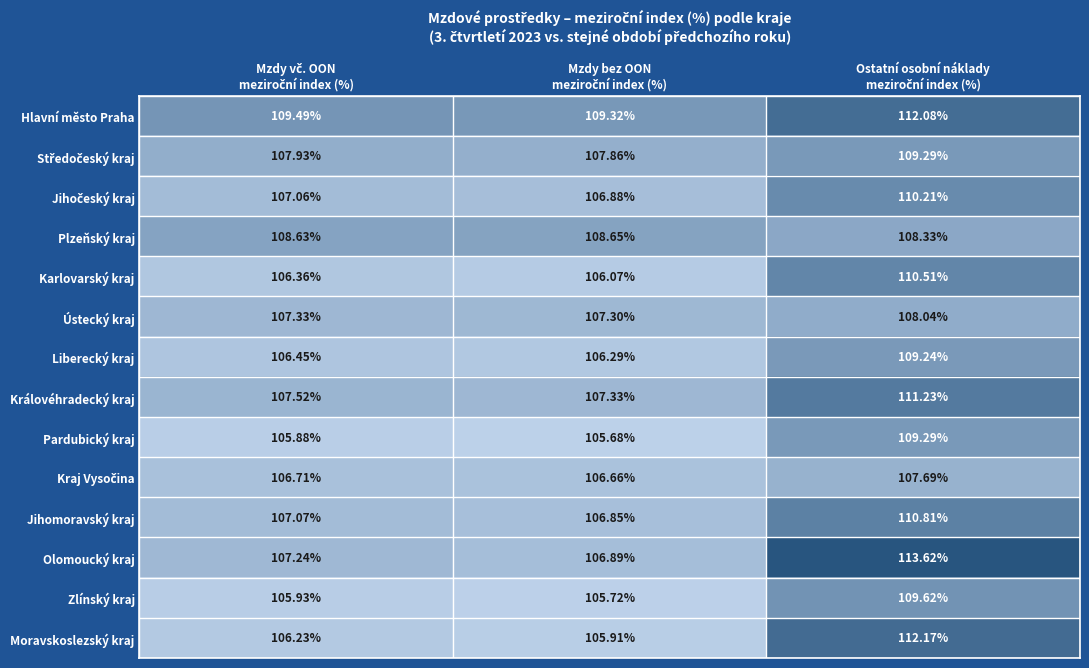

Which series has the widest spread of values?

Olomoucký kraj